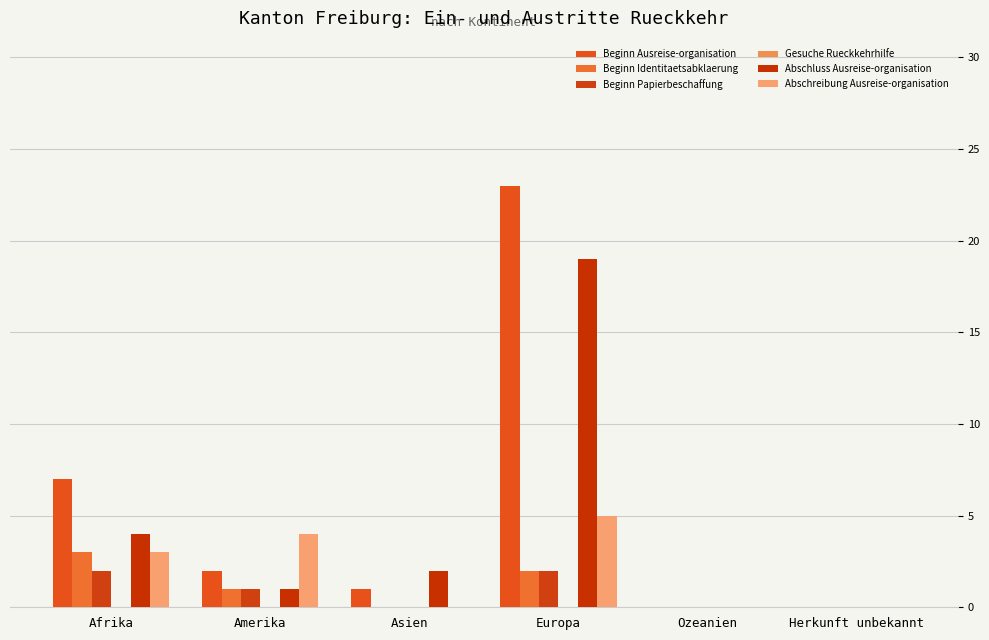

Count the number of data series in this chart.

5